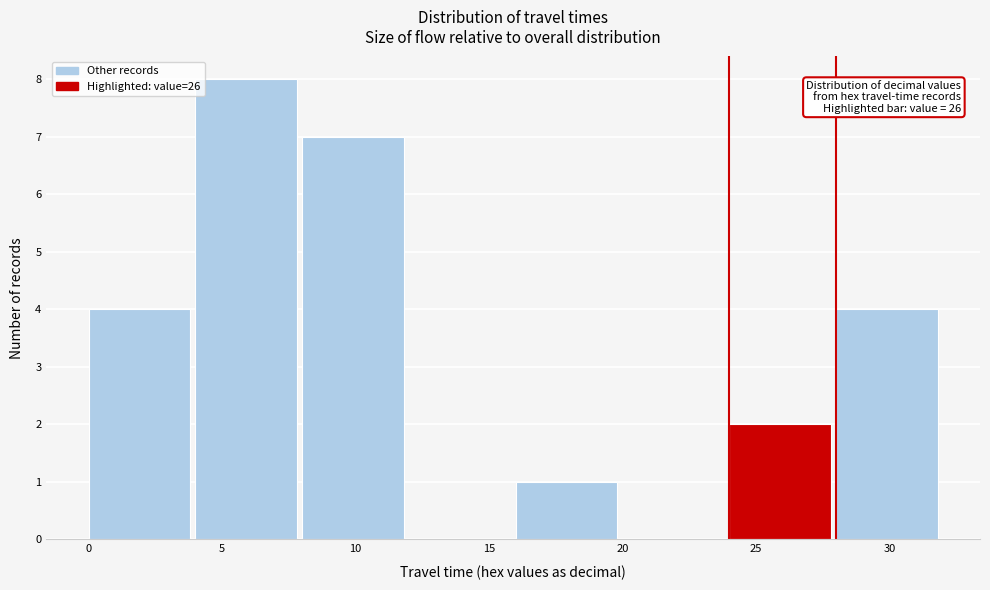

Over which range of the x-axis is the bar tallest?

4 to 8